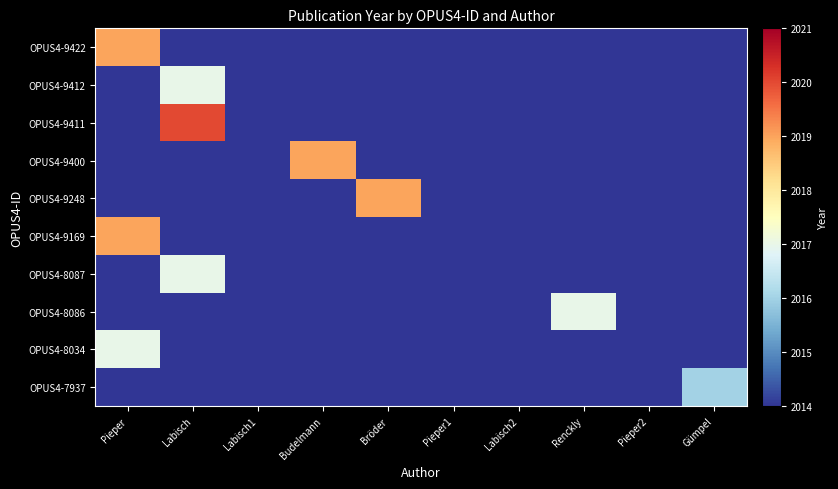

At which category does the chart reach its minimum across all series?

Labisch